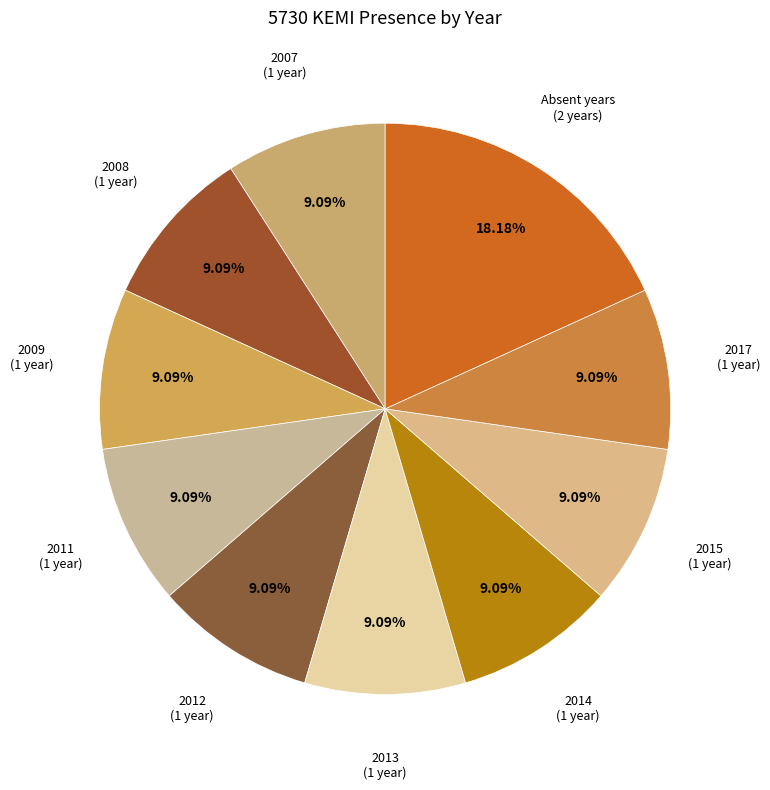

How many segments does this pie chart have?

10